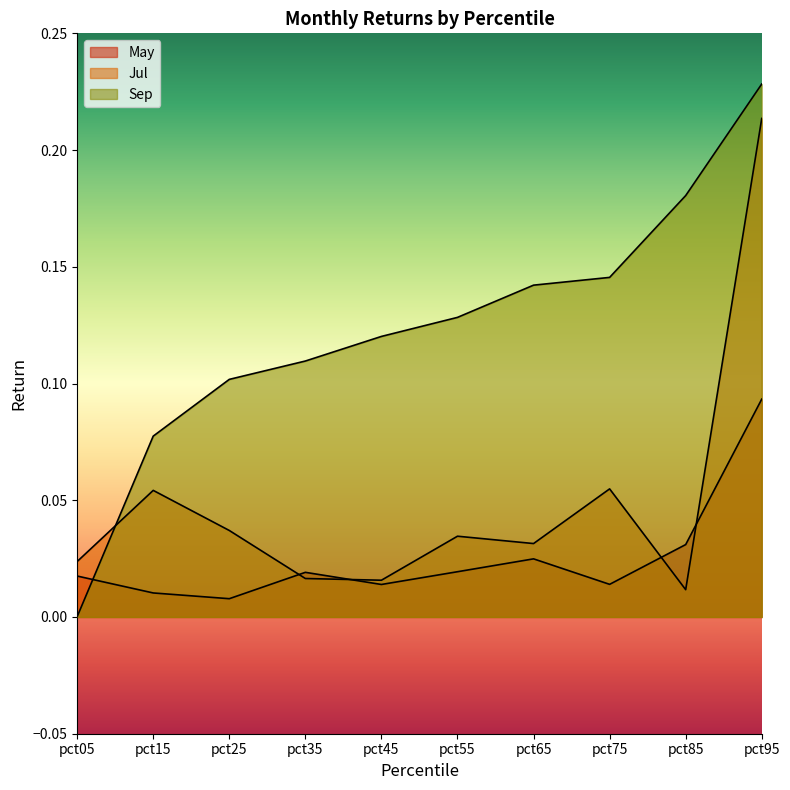

What is the highest value of the May series?

0.1